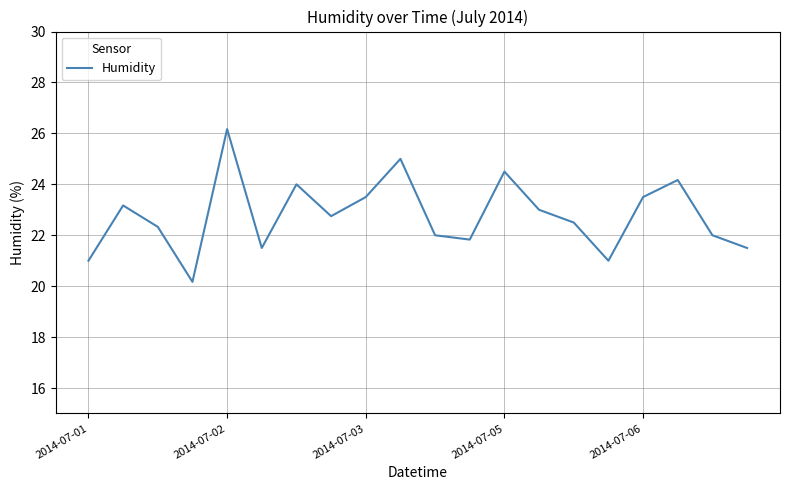

What is the smallest value displayed?

20.2